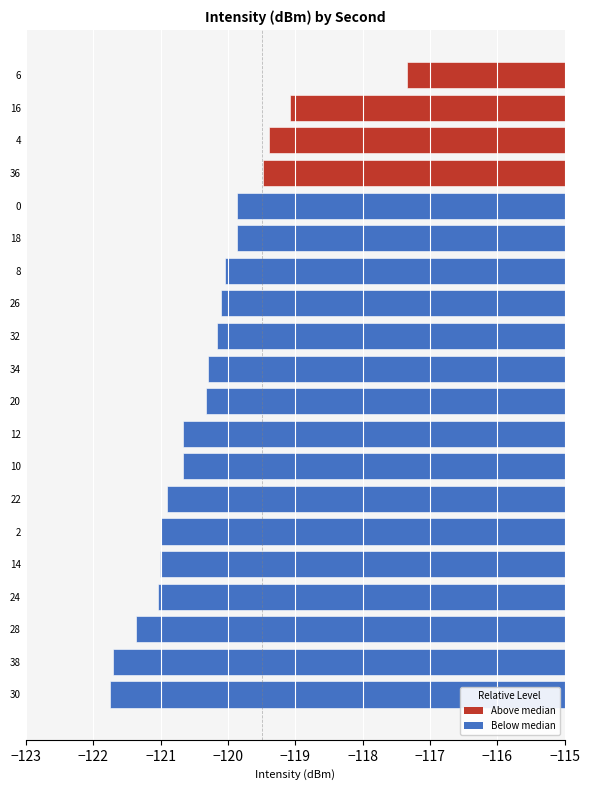

What is the maximum value shown in the chart?

-117.3